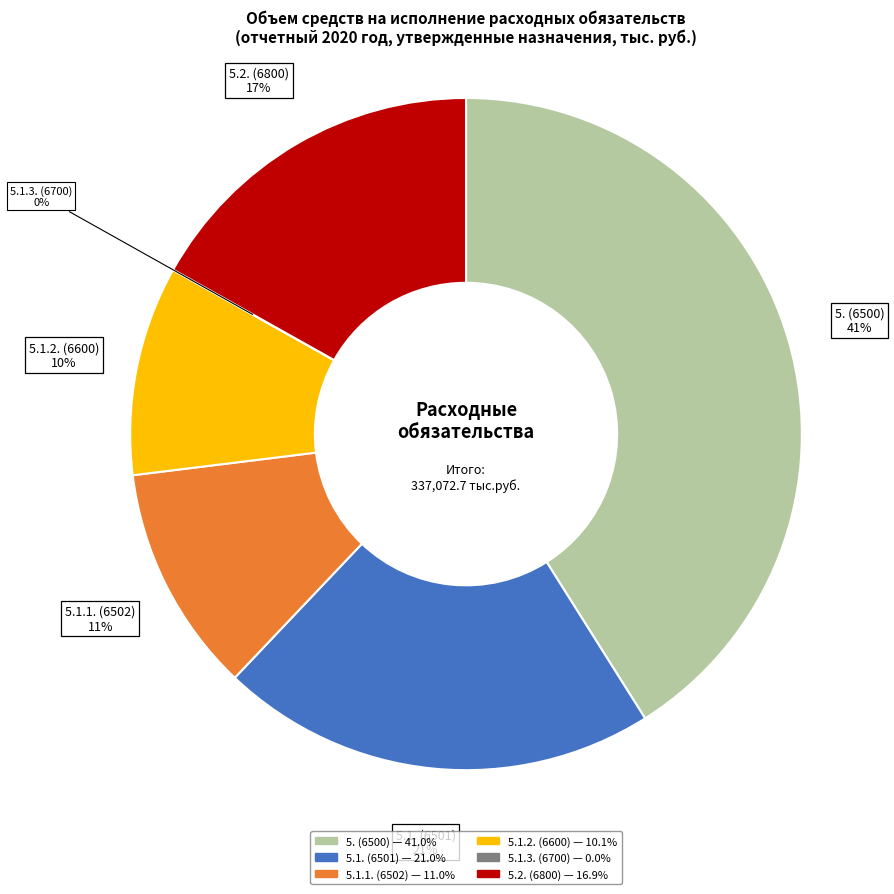

Does any single category account for the majority?

No